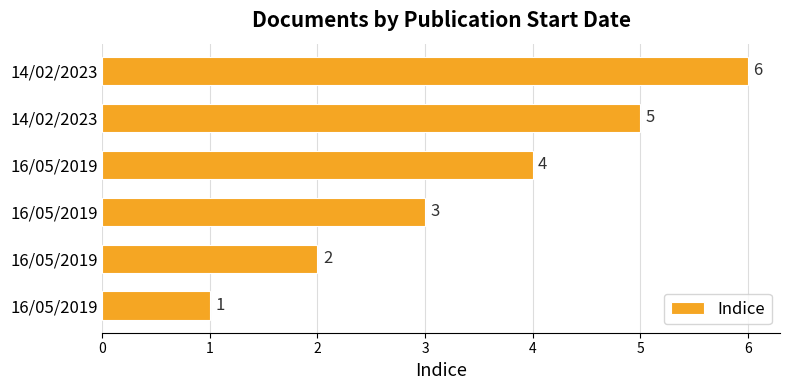

How many values are below 4?

3